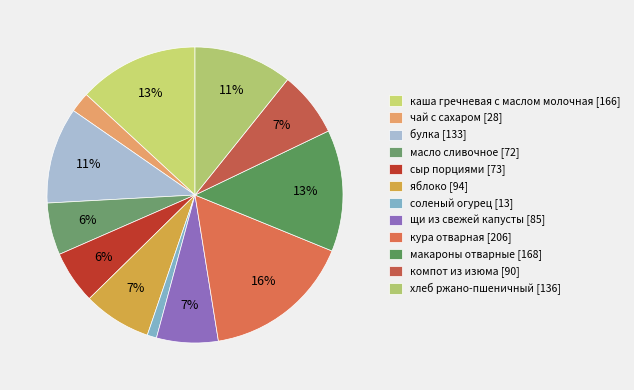

Does хлеб ржано-пшеничный represent more than half of the total?

No